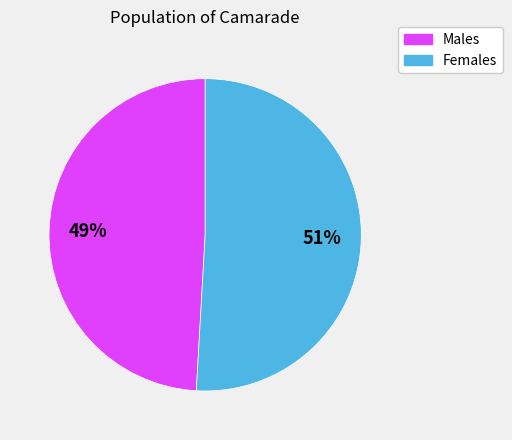

To the nearest percent, what is the average slice percentage?

50%